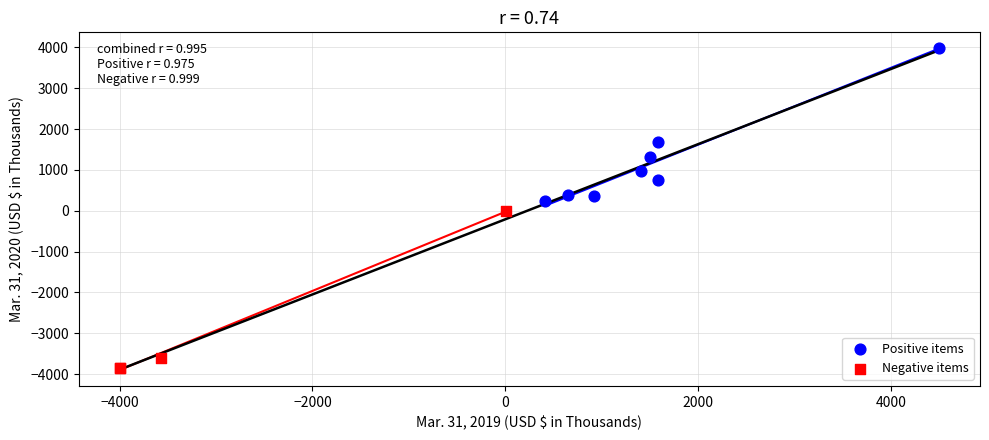

Which series contains the lowest Y value?

Negative items